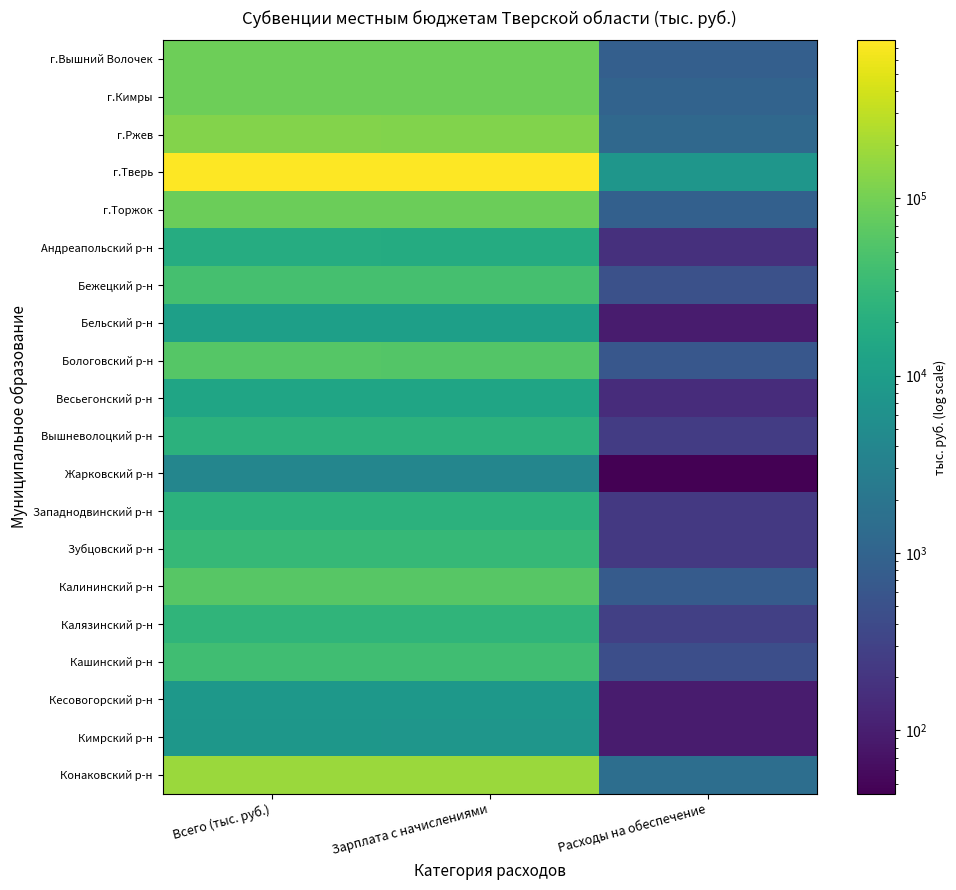

What is the total value across all series at Всего (тыс. руб.)?

1714113.6